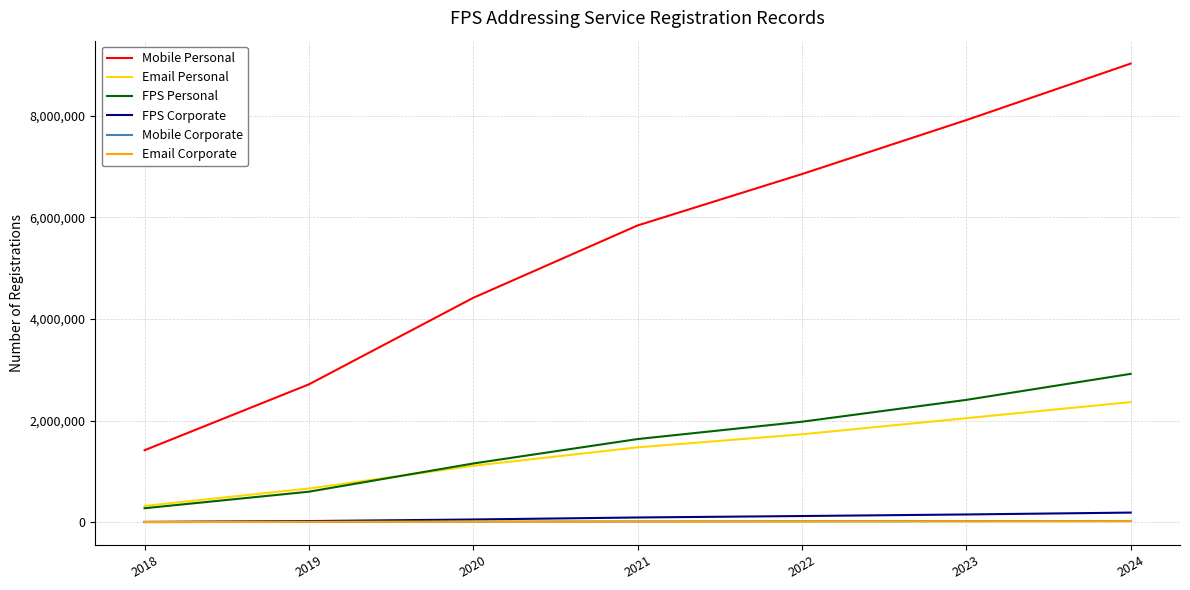

What is the average value of the Mobile Corporate series?

15639